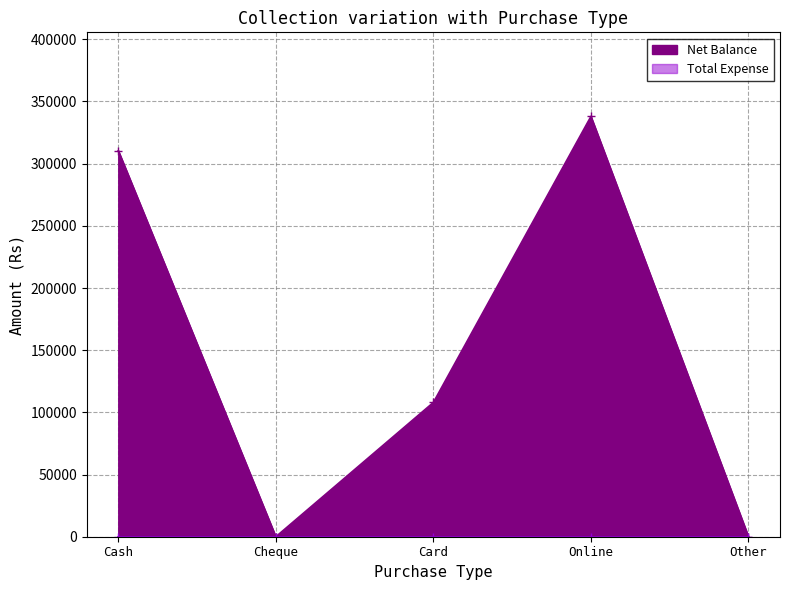

What is the change in value from Cash to Card?

-202500